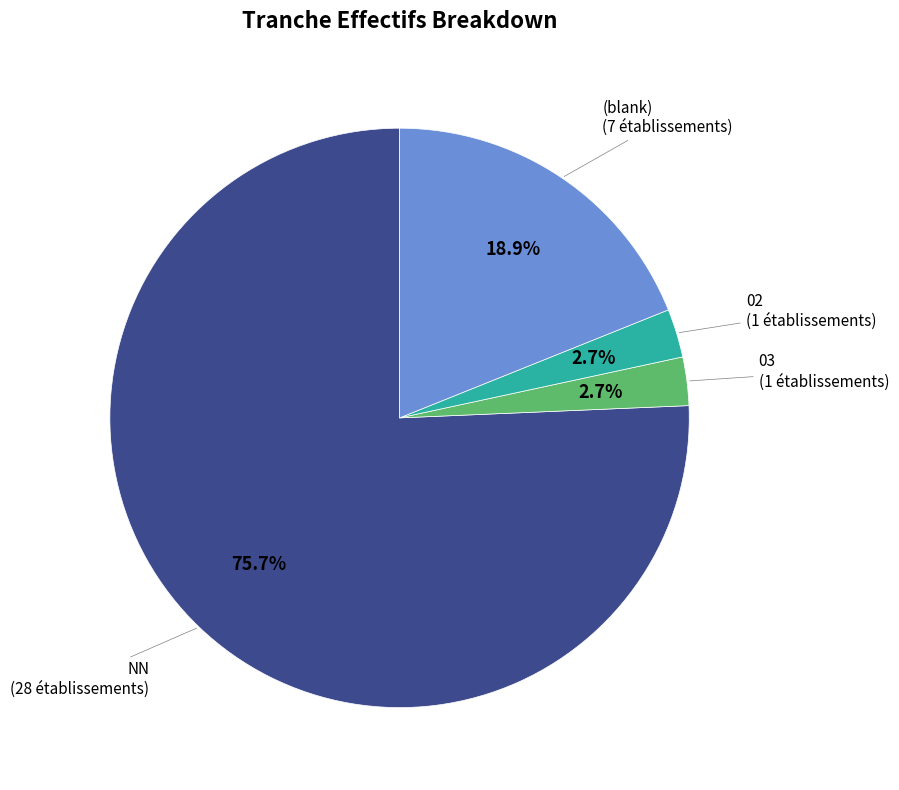

Do (blank) and 03 together represent more than half of the pie?

No